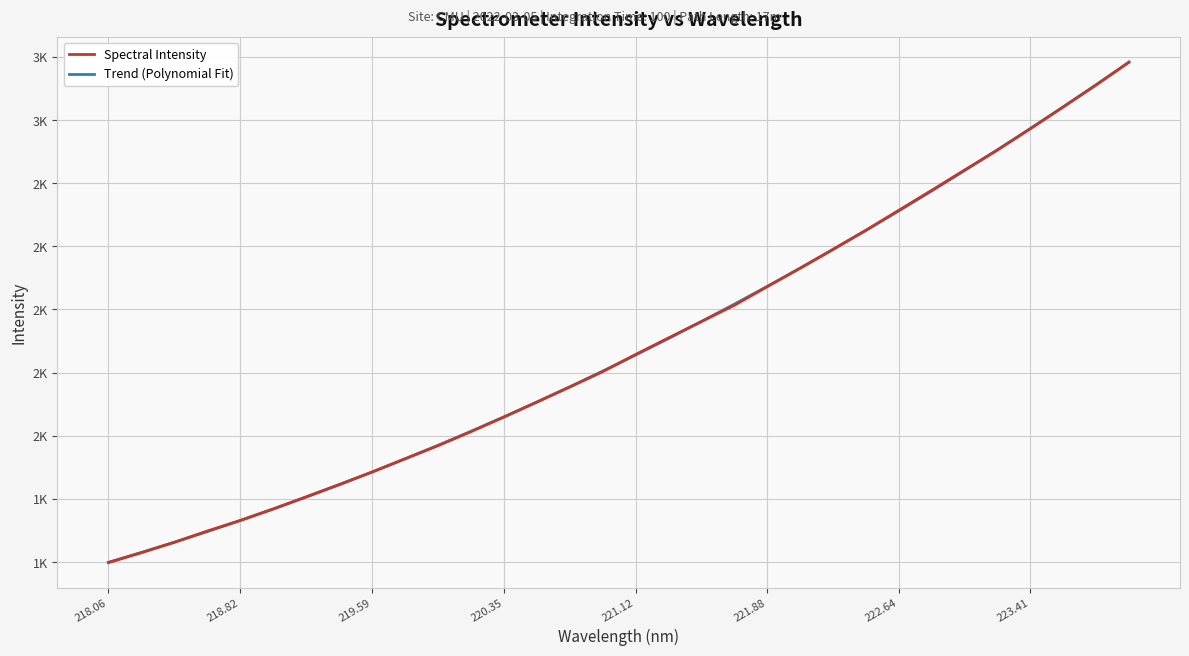

What are all the series names shown in the legend?

Spectral Intensity, Trend (Polynomial Fit)